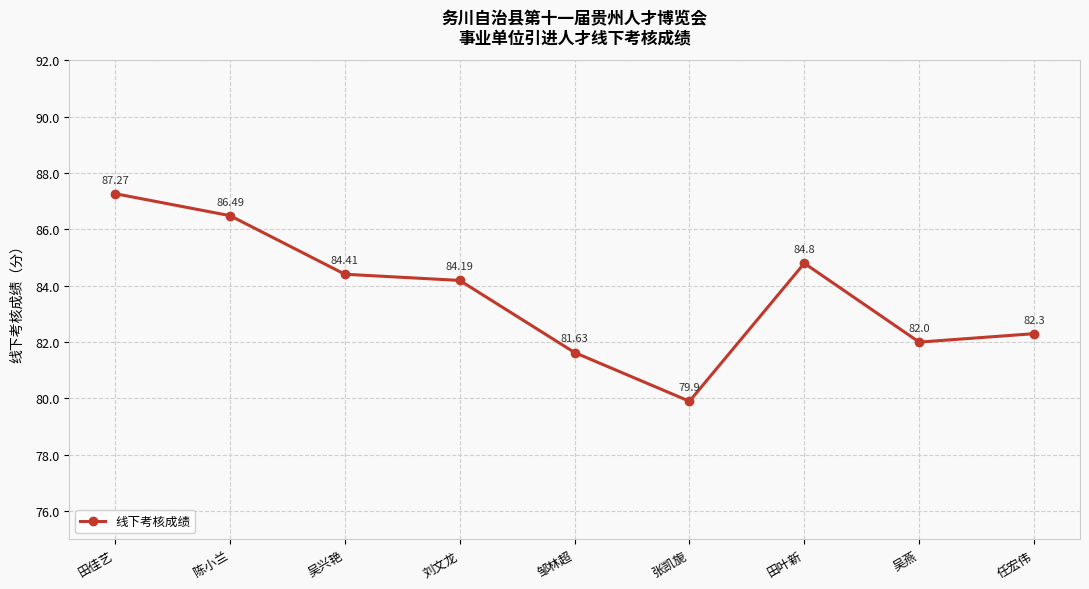

Read the value at 吴燕.

82.0